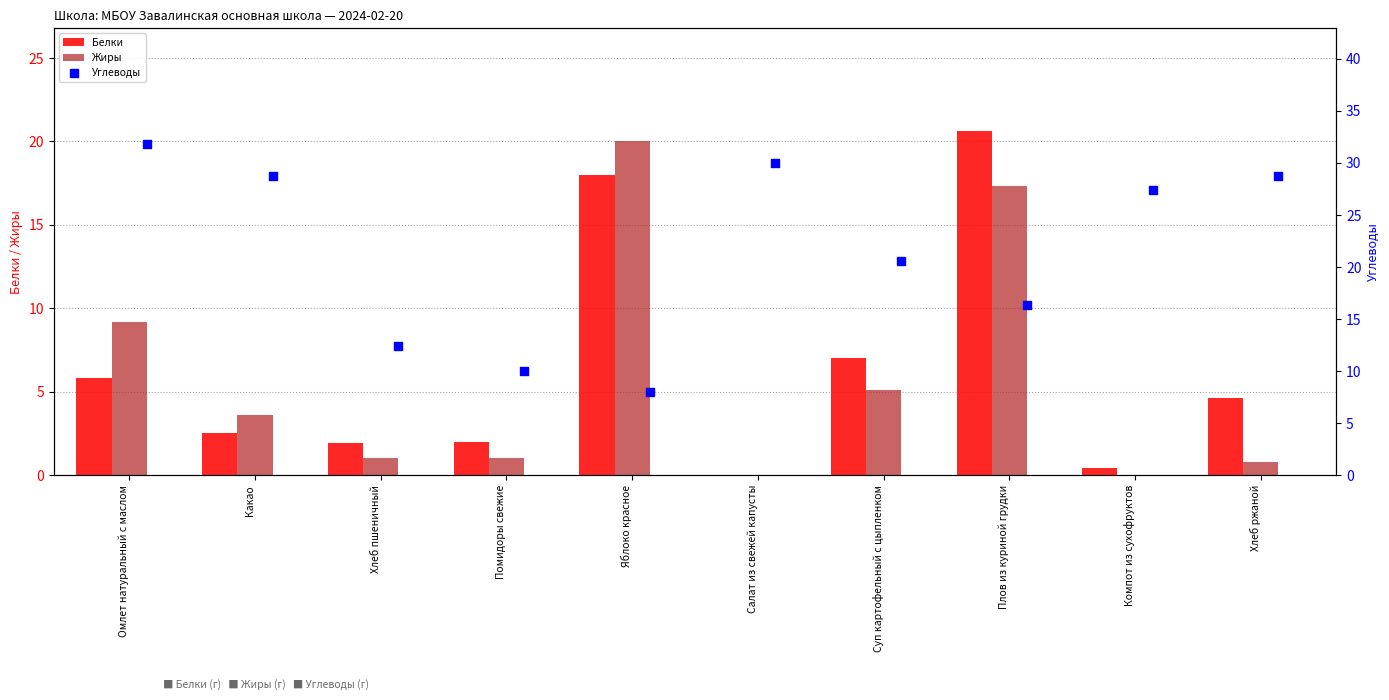

What is the maximum value for Жиры?

20.0